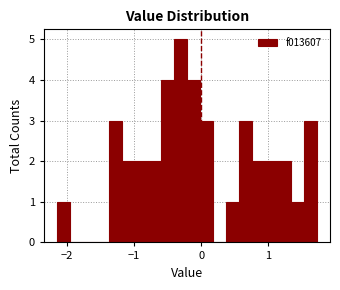

Around what value on the x-axis is the tallest bar? Give the approximate position of its centre, as read against the axis.

-0.3